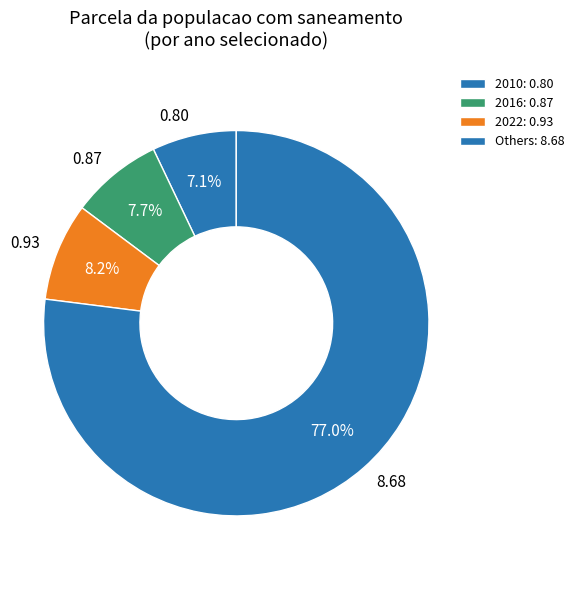

Is there a majority slice in this chart?

Yes